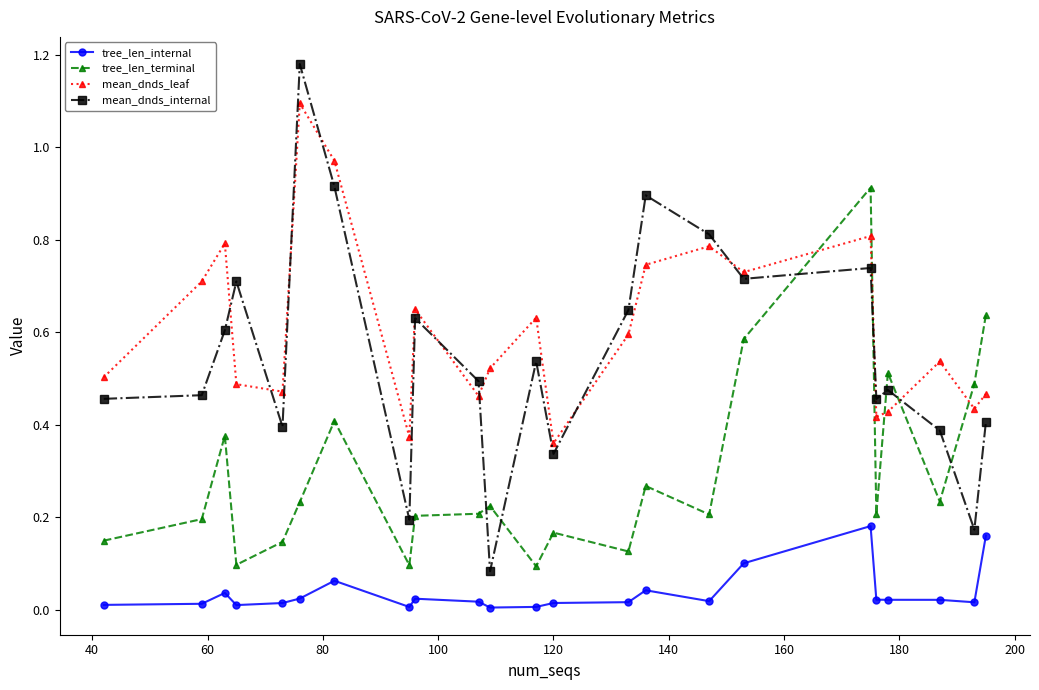

True or false: mean_dnds_internal and tree_len_internal cross at least once.

False